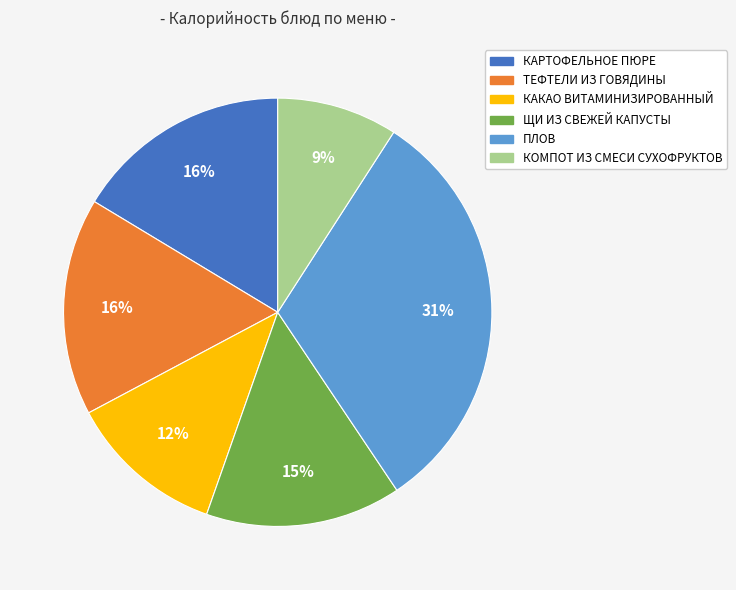

To the nearest percent, what is the difference between the largest and smallest slice percentages?

22%